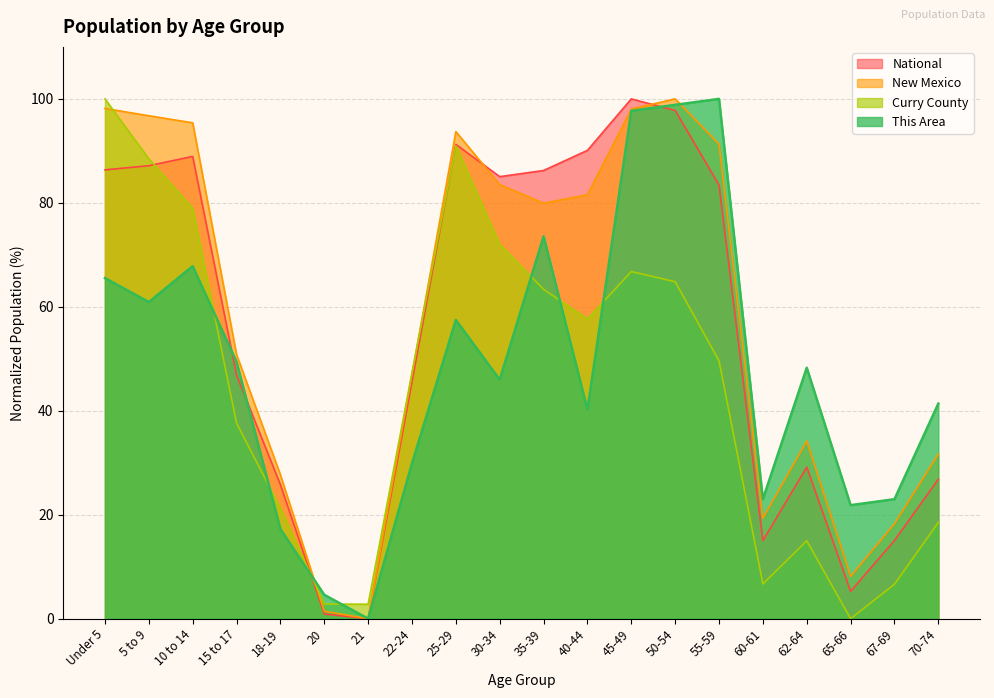

The value of This Area at 20 is 4.6. True or false?

True